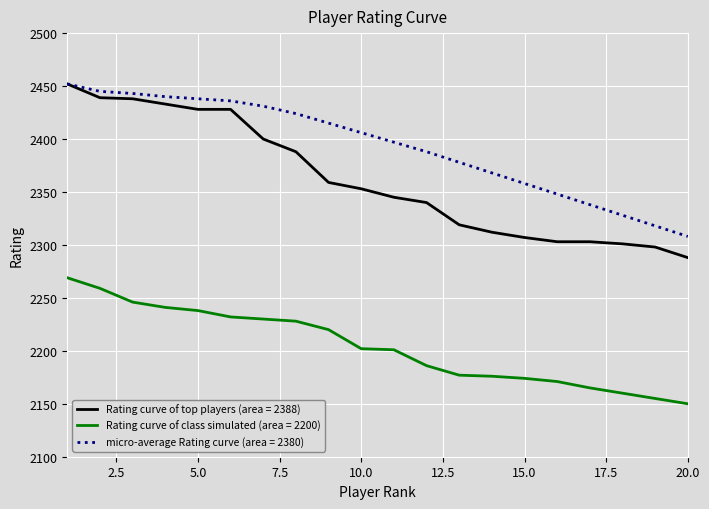

Which series has the widest spread of values?

Rating curve of top players (area = 2388)